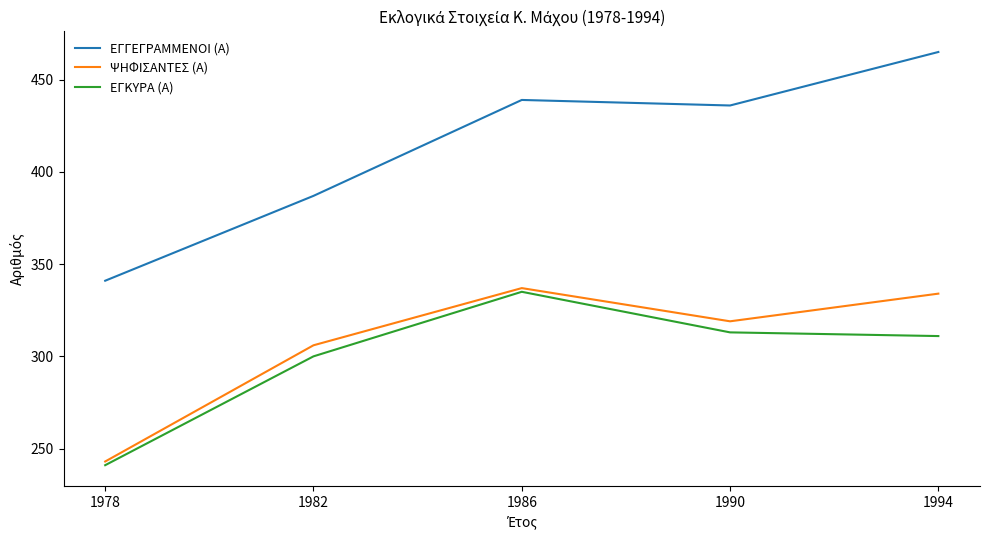

Count the number of categories in the chart.

5